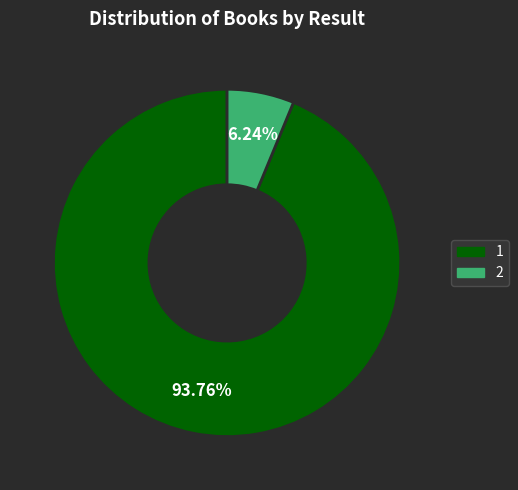

What percentage do 2 and 1 together represent?

100.0%